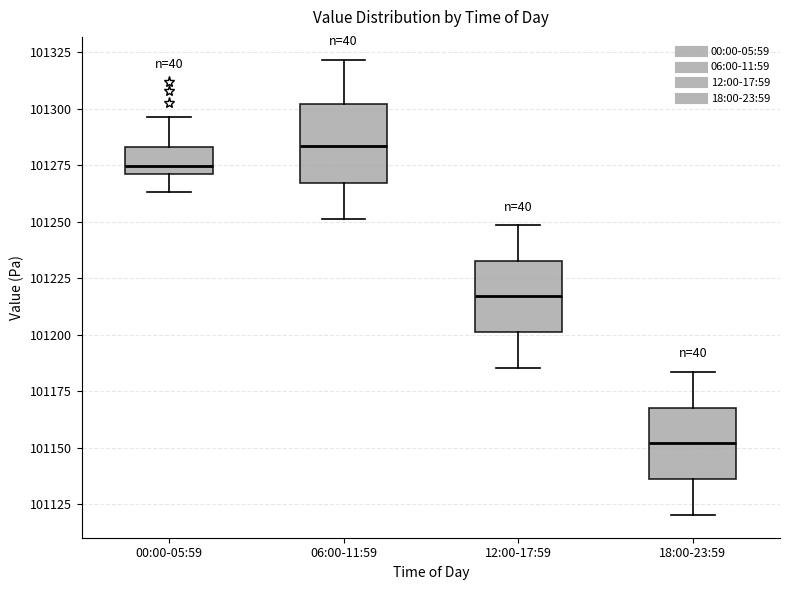

Reading left to right, transcribe this box plot: for each box, give where its median line is, the range the box spans, and where its two whiskers end, as read against the y-axis. The values are not printed on the chart, so give them approximately, as read against the axis.

00:00-05:59: median 101275, box 101270 to 101285, whiskers 101265 to 101295
06:00-11:59: median 101285, box 101265 to 101300, whiskers 101250 to 101320
12:00-17:59: median 101215, box 101200 to 101235, whiskers 101185 to 101250
18:00-23:59: median 101150, box 101135 to 101170, whiskers 101120 to 101185